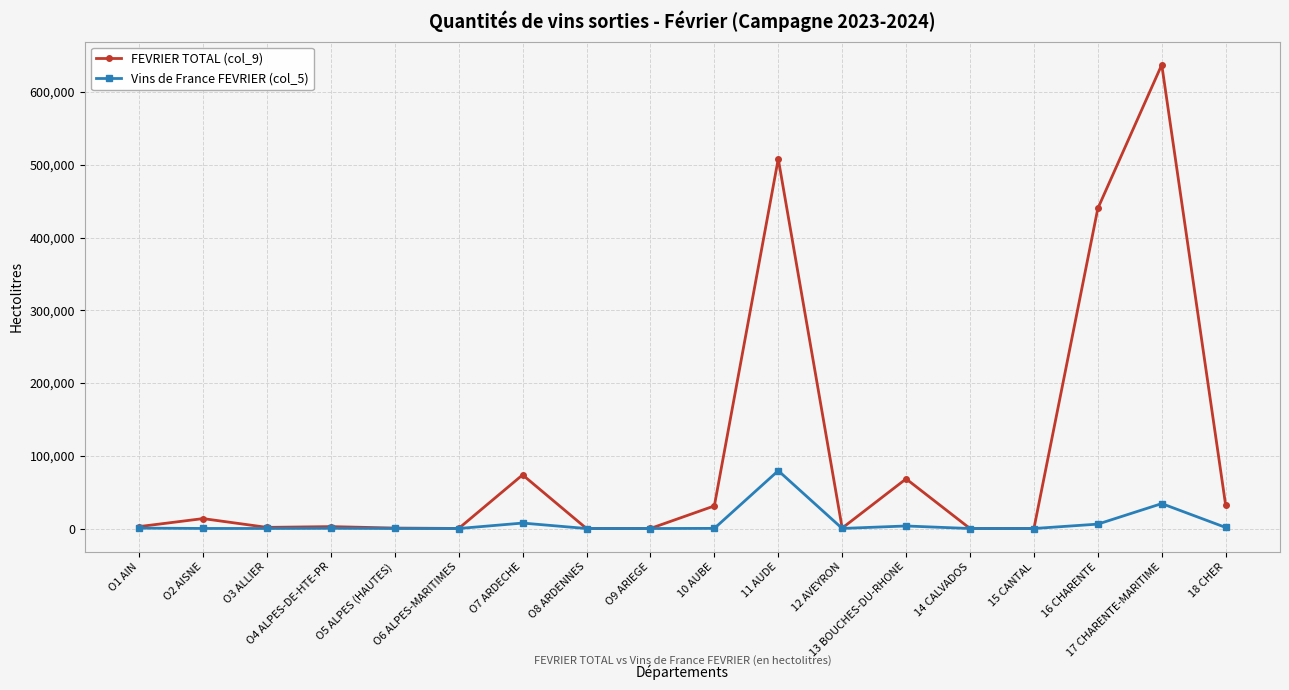

What is the difference between the maximum and minimum values in the FEVRIER TOTAL (col_9) series?

637571